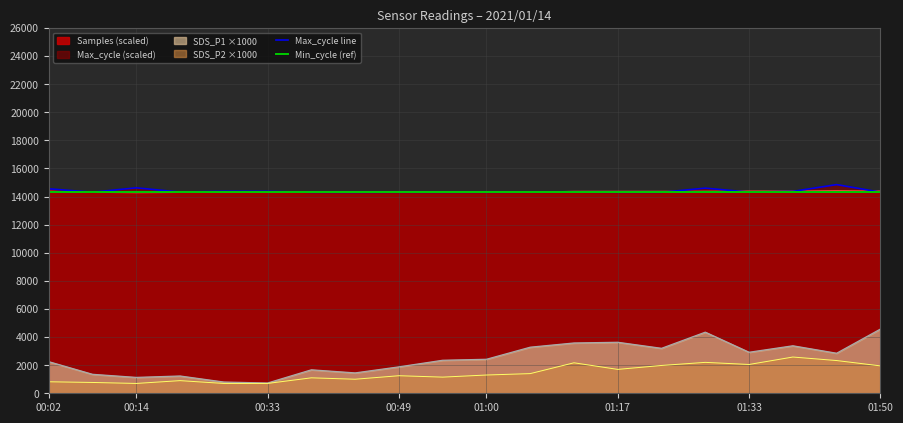

What is the difference between the highest and lowest values at 00:38?

13206.8